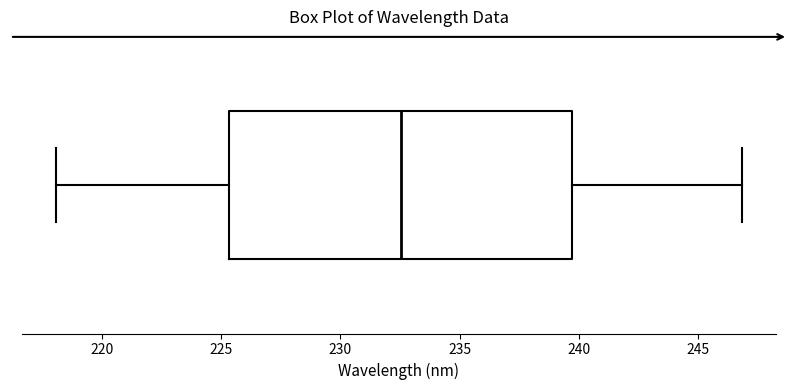

Read this box plot against the x-axis: the position of the median line, the range covered by the box, and the ends of both whiskers. The values are not printed on the chart, so give them approximately, as read against the axis.

median 232.5, box 225.5 to 239.5, whiskers 218.0 to 247.0